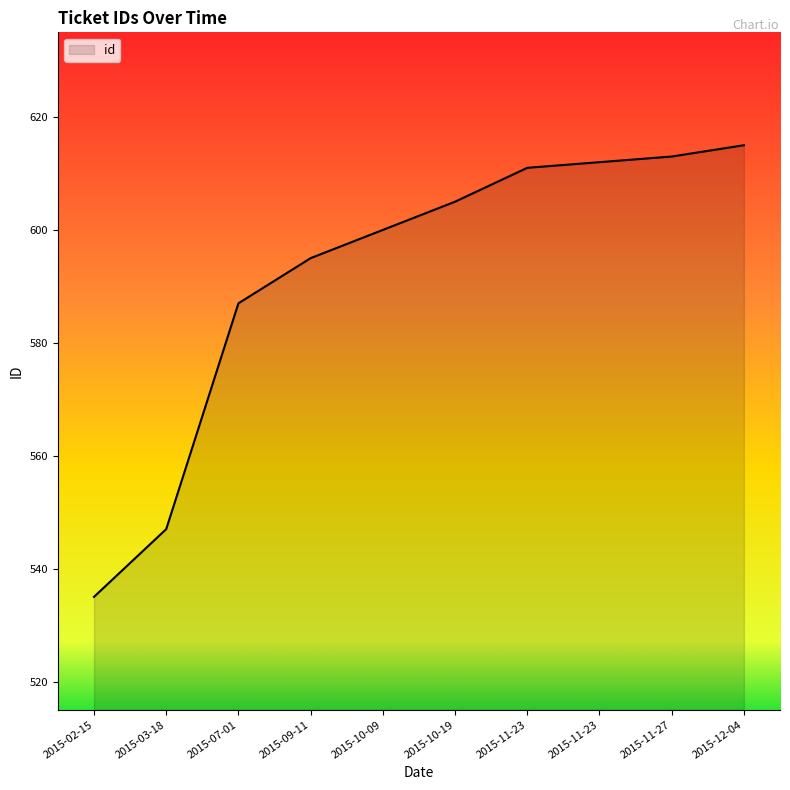

Between 2015-09-11 and 2015-10-19, which is larger?

2015-10-19